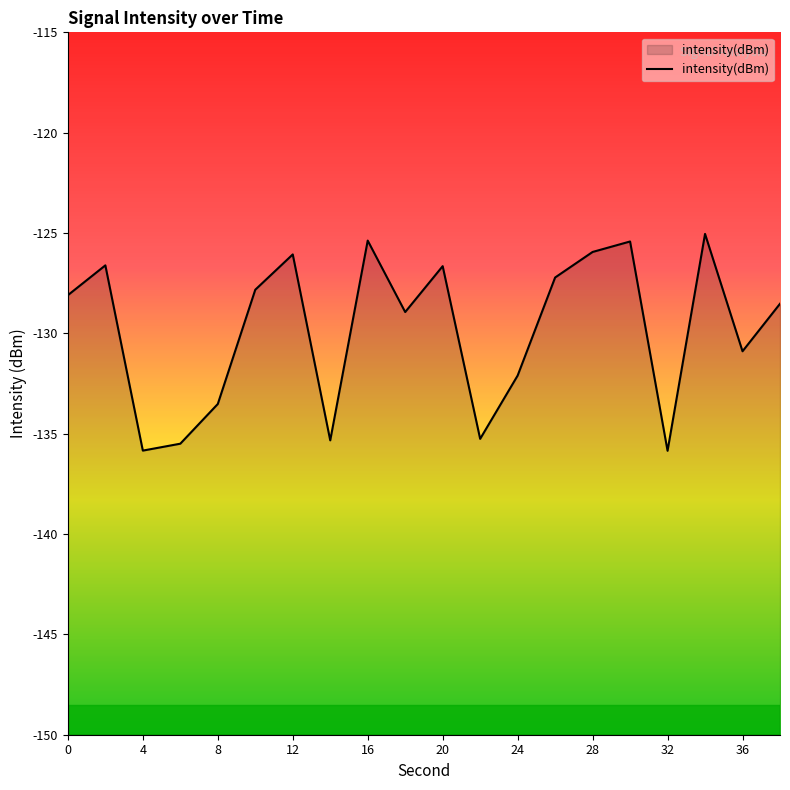

What is the minimum value shown in the chart?

-135.9